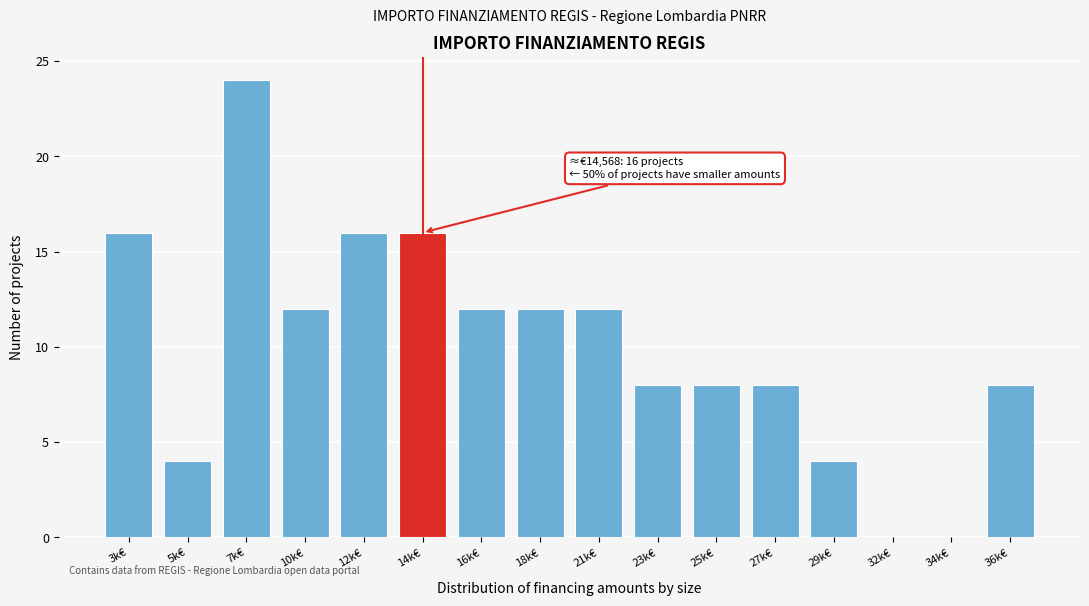

Reading left to right, what are all the values shown in this chart?

3k€=16	5k€=4	7k€=24	10k€=12	12k€=16	14k€=16	16k€=12	18k€=12	21k€=12	23k€=8	25k€=8	27k€=8	29k€=4	32k€=0	34k€=0	36k€=8